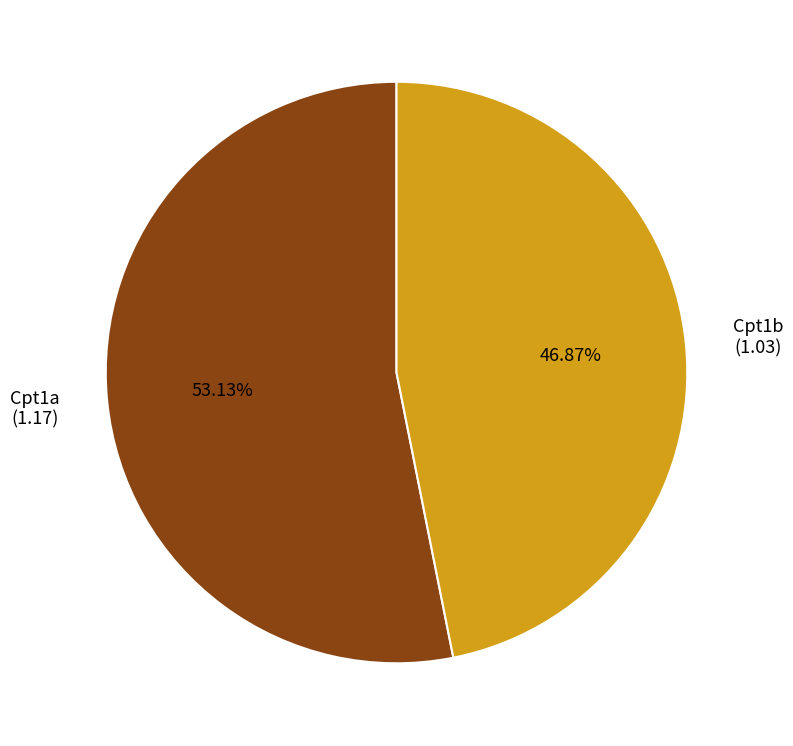

Do Cpt1b and Cpt1a together represent more than half of the pie?

Yes